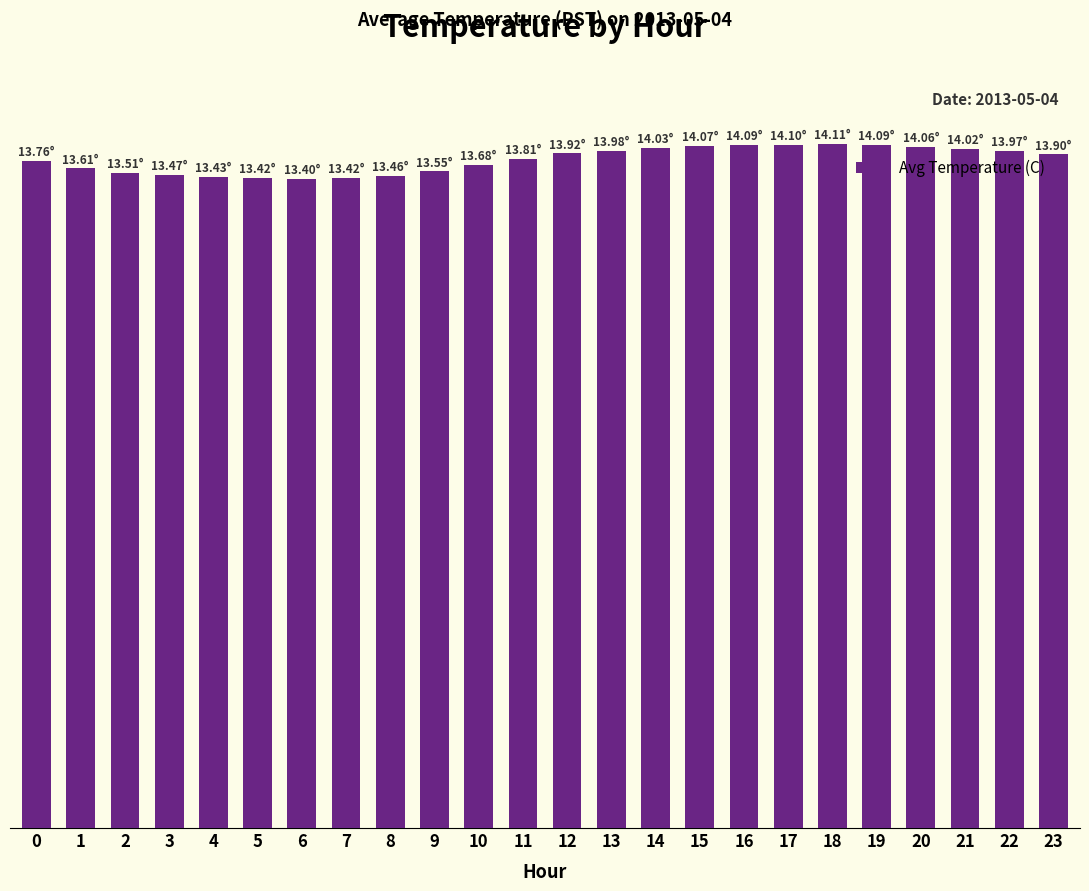

What is the difference between the values at 13 and 8?

0.5